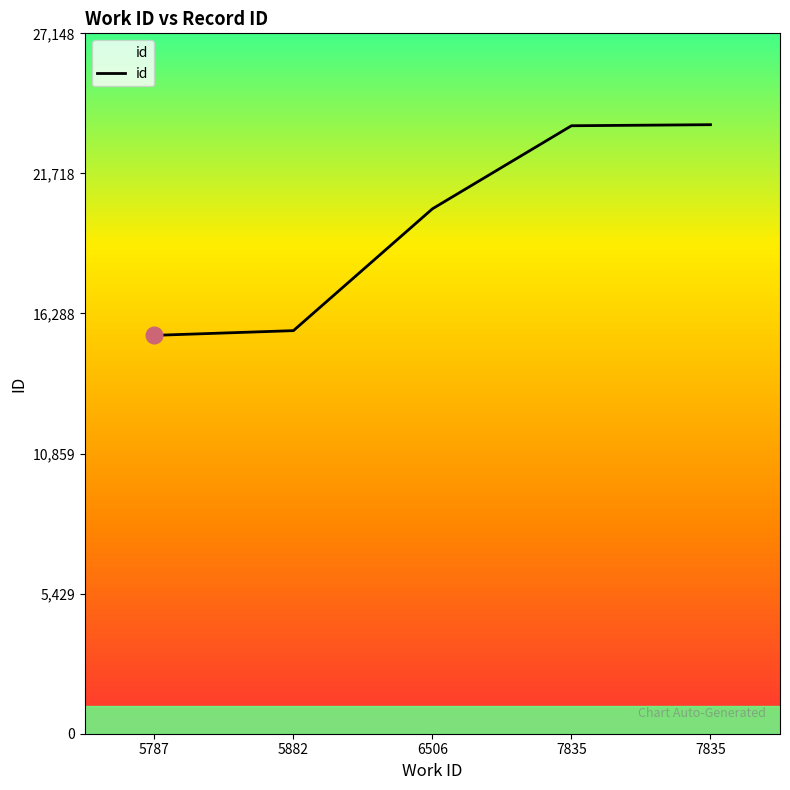

How many lines are shown in the chart?

1